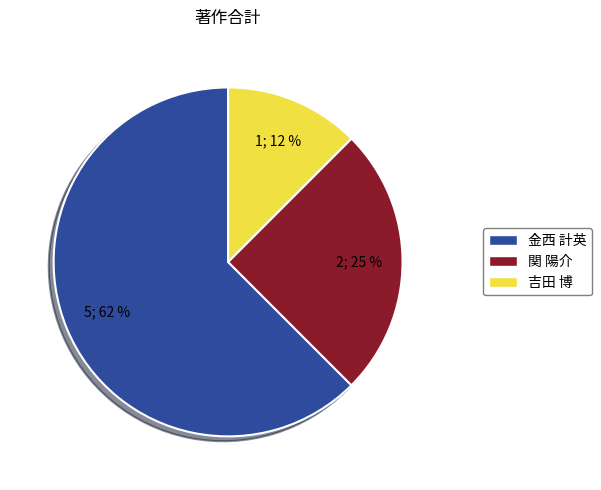

To the nearest percent, what is the average slice percentage?

33%